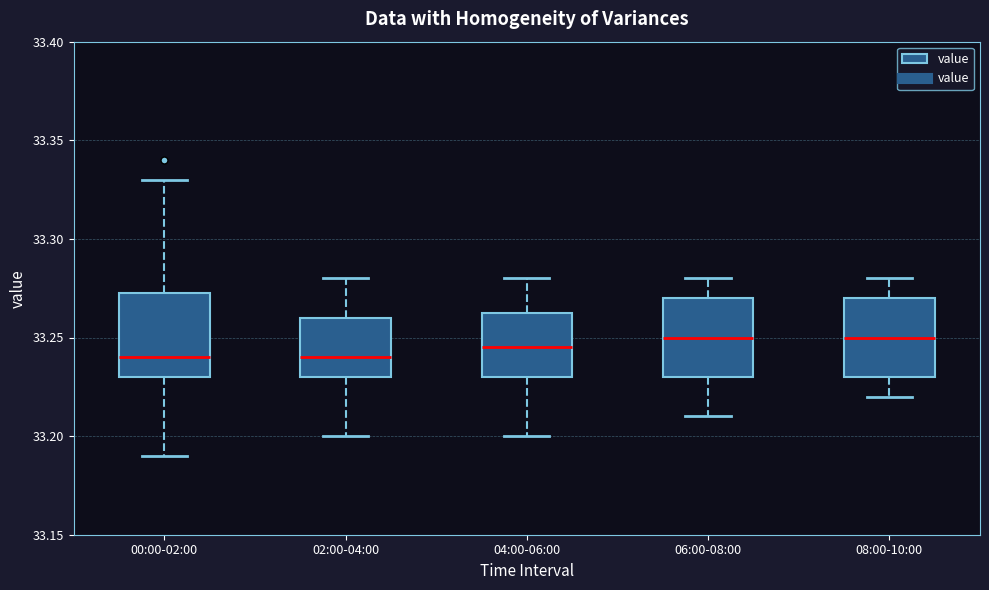

Reading left to right, transcribe this box plot: for each box, give where its median line is, the range the box spans, and where its two whiskers end, as read against the y-axis. The values are not printed on the chart, so give them approximately, as read against the axis.

00:00-02:00: median 33.240, box 33.230 to 33.275, whiskers 33.190 to 33.330
02:00-04:00: median 33.240, box 33.230 to 33.260, whiskers 33.200 to 33.280
04:00-06:00: median 33.245, box 33.230 to 33.265, whiskers 33.200 to 33.280
06:00-08:00: median 33.250, box 33.230 to 33.270, whiskers 33.210 to 33.280
08:00-10:00: median 33.250, box 33.230 to 33.270, whiskers 33.220 to 33.280